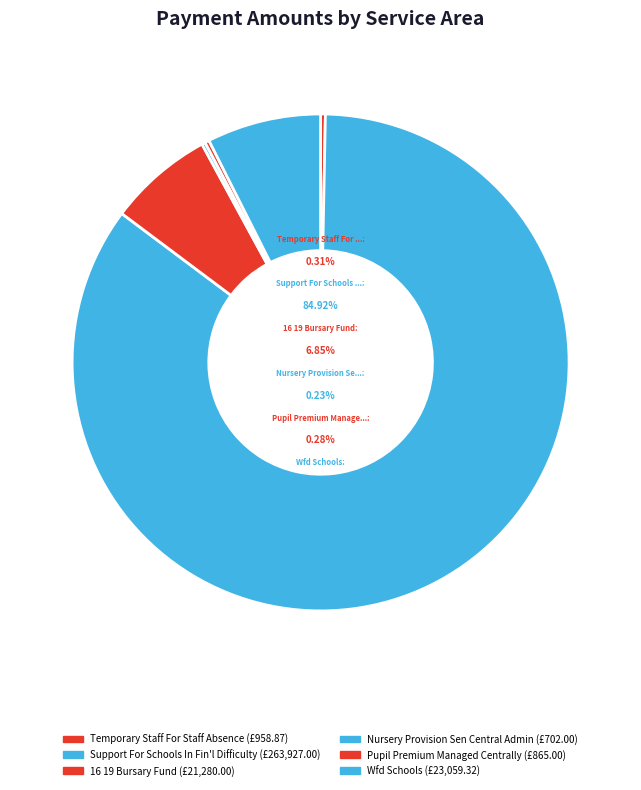

Which category has the smallest portion of the pie?

Nursery Provision Sen Central Admin